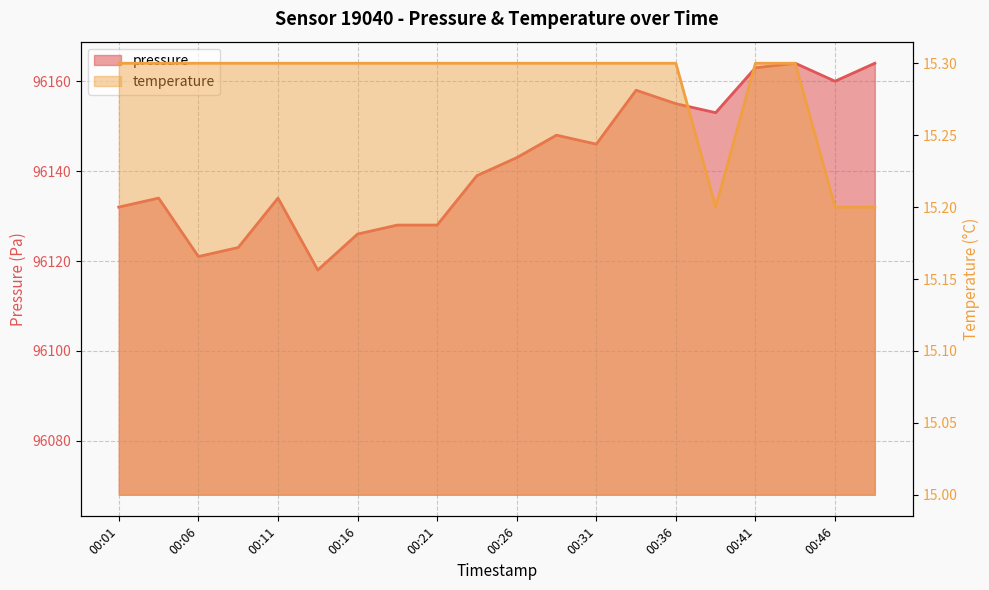

At which category does pressure reach its first local valley?

00:06